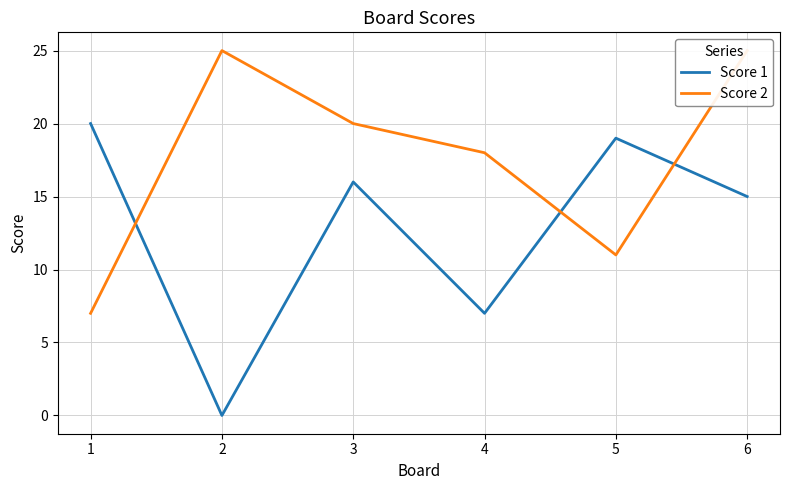

Which has a higher value, 4 or 2?

4